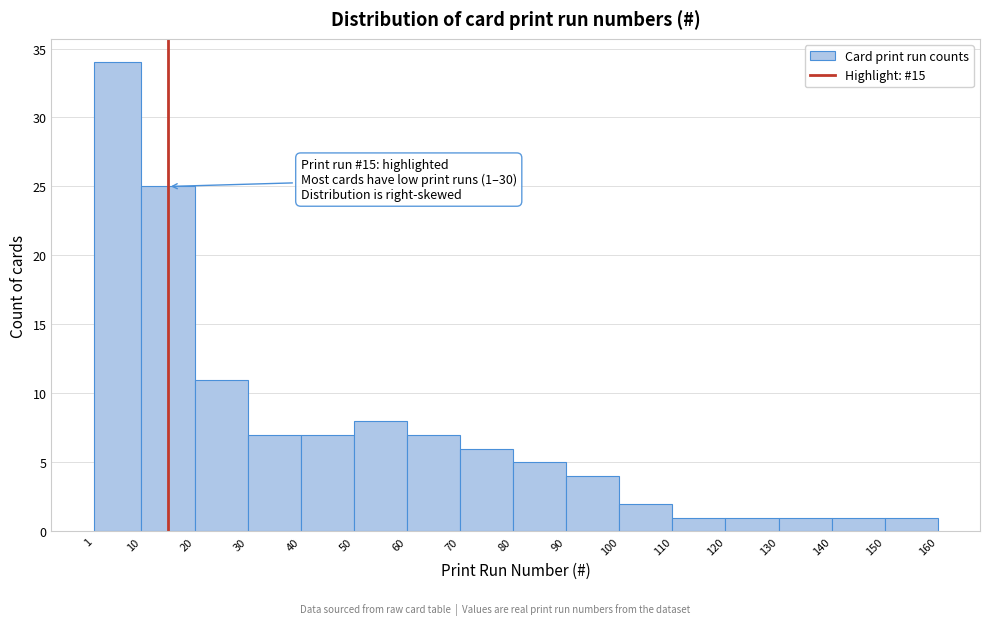

Over which range of the x-axis is the bar tallest?

1 to 10